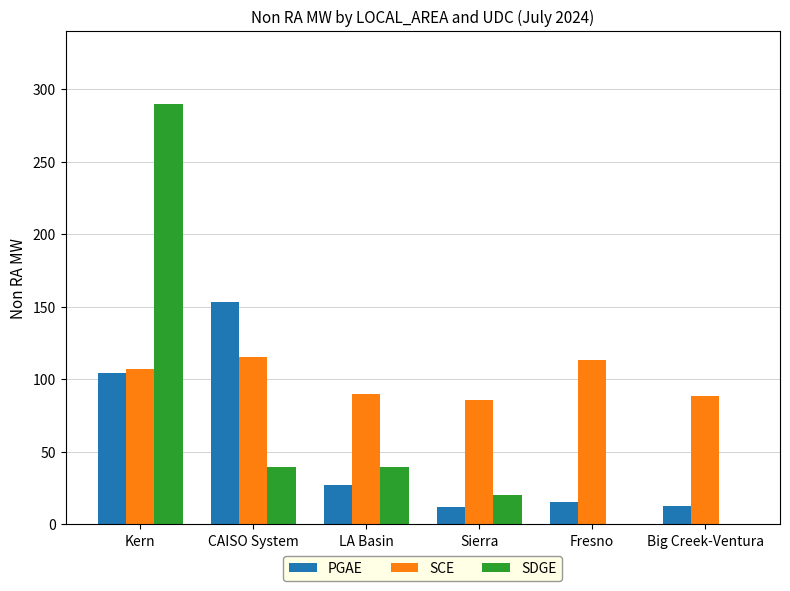

Between CAISO System and LA Basin, which series saw the biggest shift?

PGAE